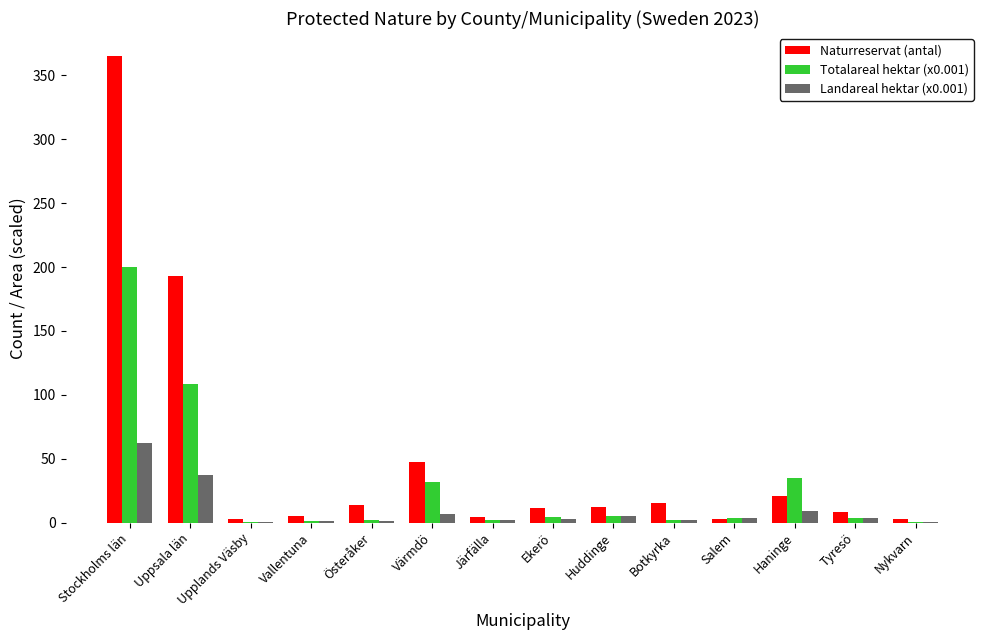

Where is Landareal hektar (x0.001) nearest to the value 31?

Uppsala län